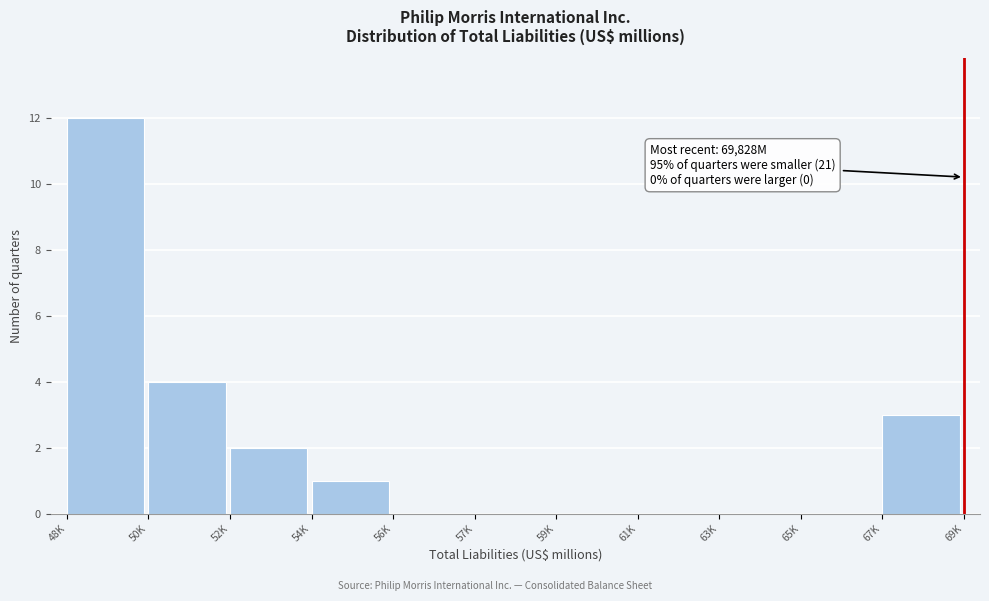

Reading left to right, what are all the values shown in this chart?

48K=12	50K=4	52K=2	54K=1	56K=0	57K=0	59K=0	61K=0	63K=0	65K=0	67K=3